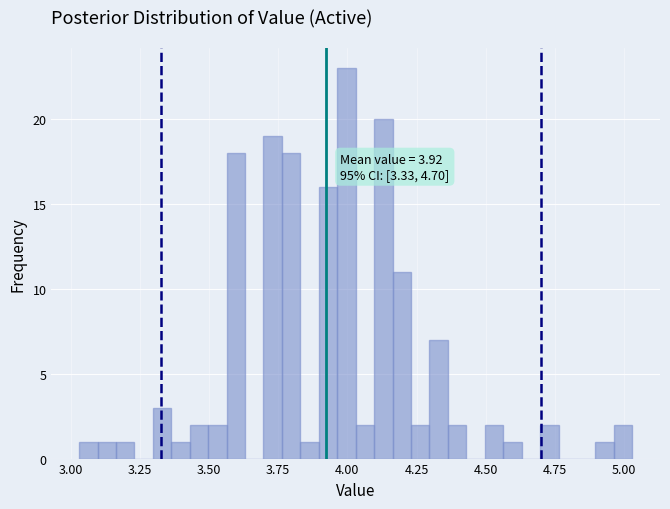

Around what value on the x-axis is the tallest bar? Give the approximate position of its centre, as read against the axis.

4.00